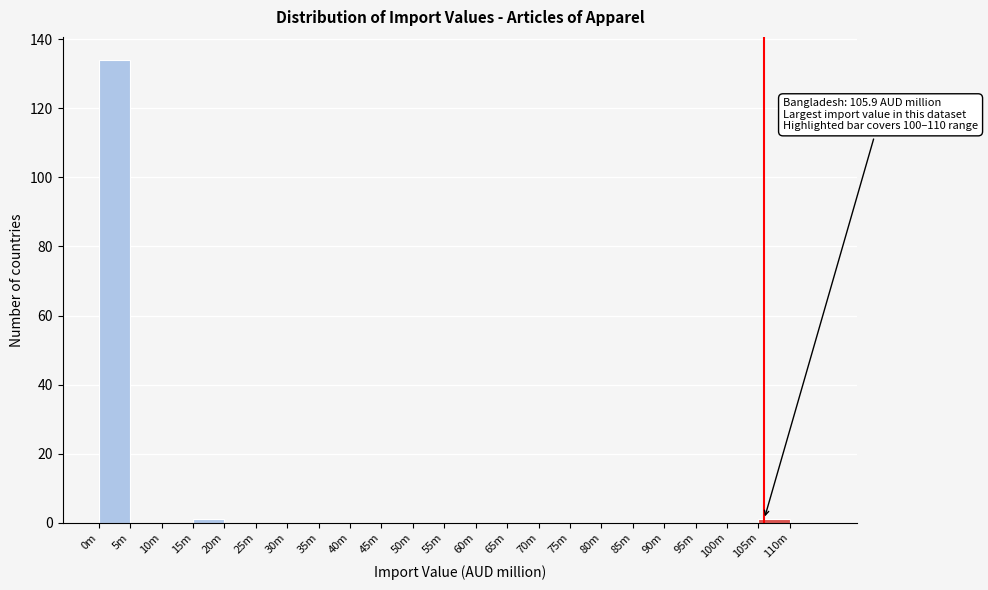

Reading right to left, extract all data points from this chart.

110m=0	105m=1	100m=0	95m=0	90m=0	85m=0	80m=0	75m=0	70m=0	65m=0	60m=0	55m=0	50m=0	45m=0	40m=0	35m=0	30m=0	25m=0	20m=0	15m=1	10m=0	5m=0	0m=134